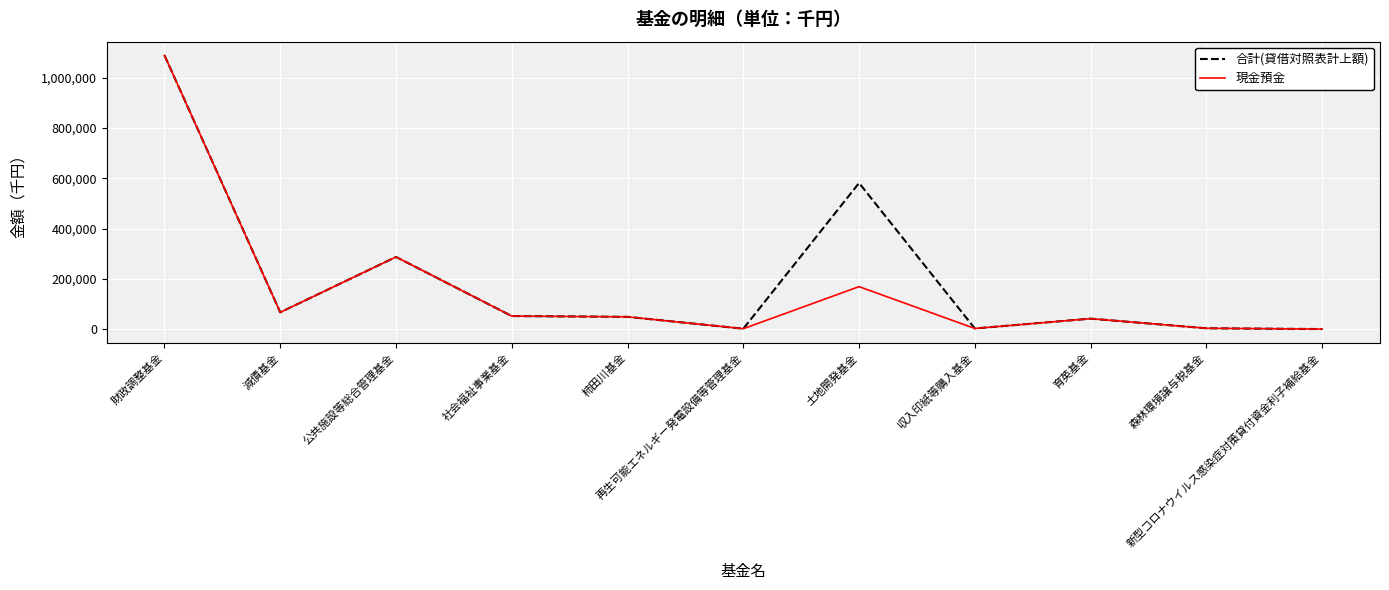

What is the greatest value displayed?

1088884